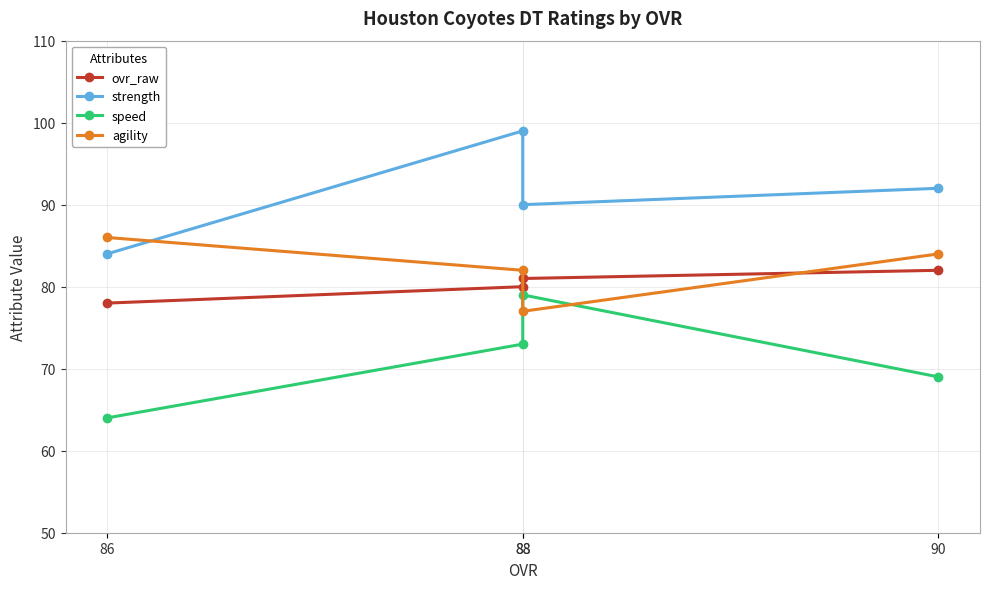

What is the minimum value for ovr_raw?

78